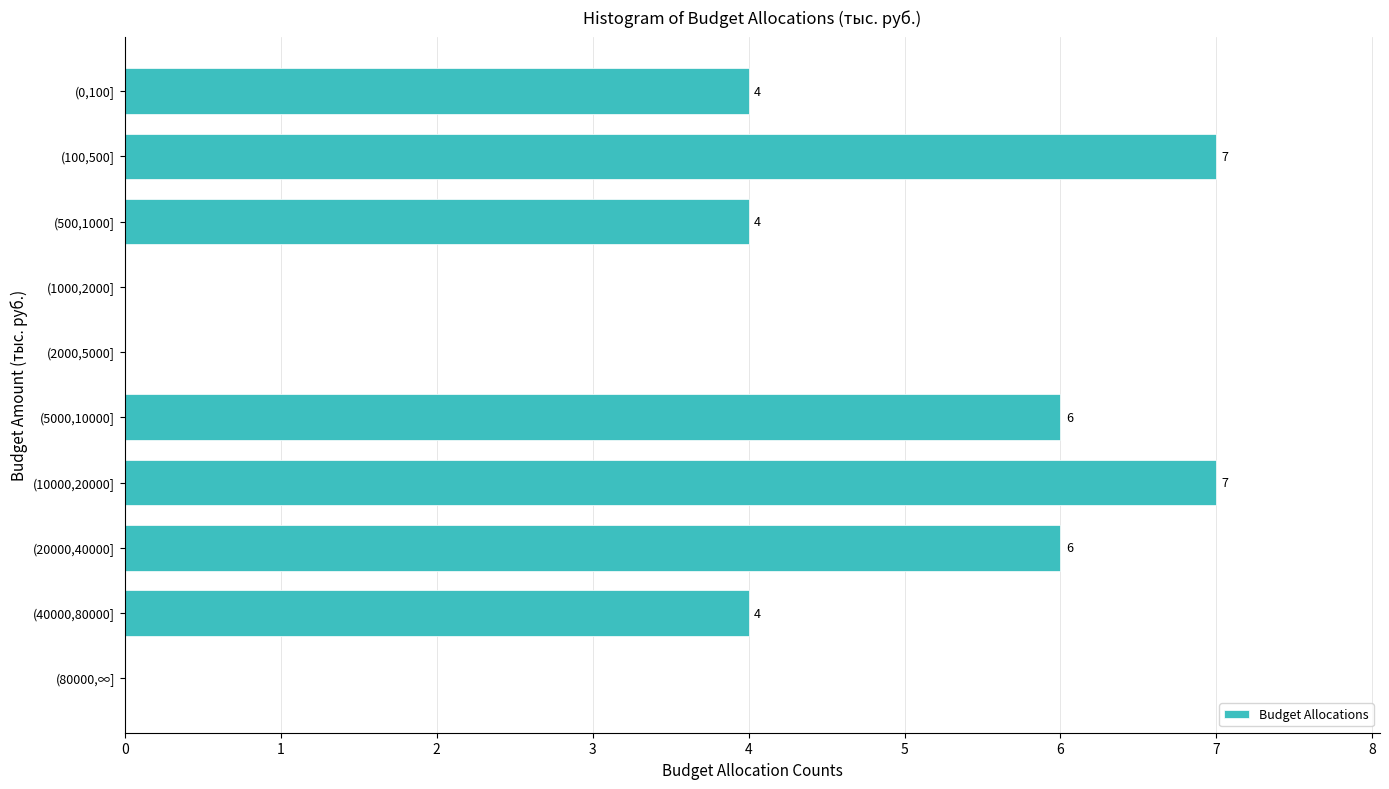

Reading top to bottom, what are all the values shown in this chart?

(0,100]=4	(100,500]=7	(500,1000]=4	(1000,2000]=0	(2000,5000]=0	(5000,10000]=6	(10000,20000]=7	(20000,40000]=6	(40000,80000]=4	(80000,∞]=0